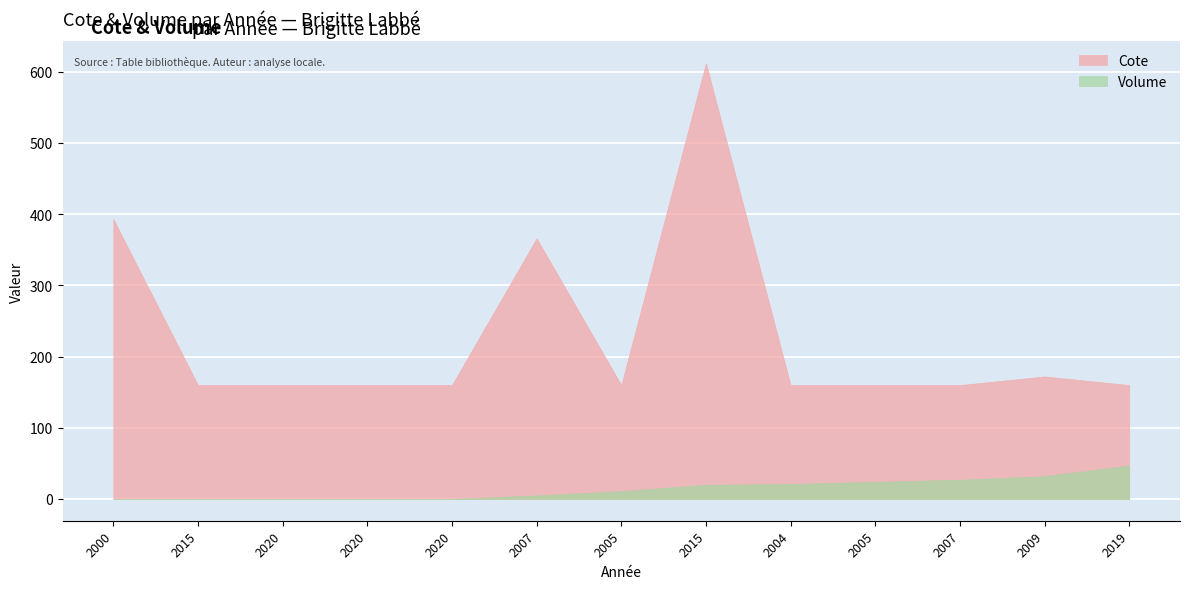

List the labels in order of Volume value, smallest first.

2000, 2015, 2020, 2020, 2020, 2007, 2005, 2015, 2004, 2005, 2007, 2009, 2019